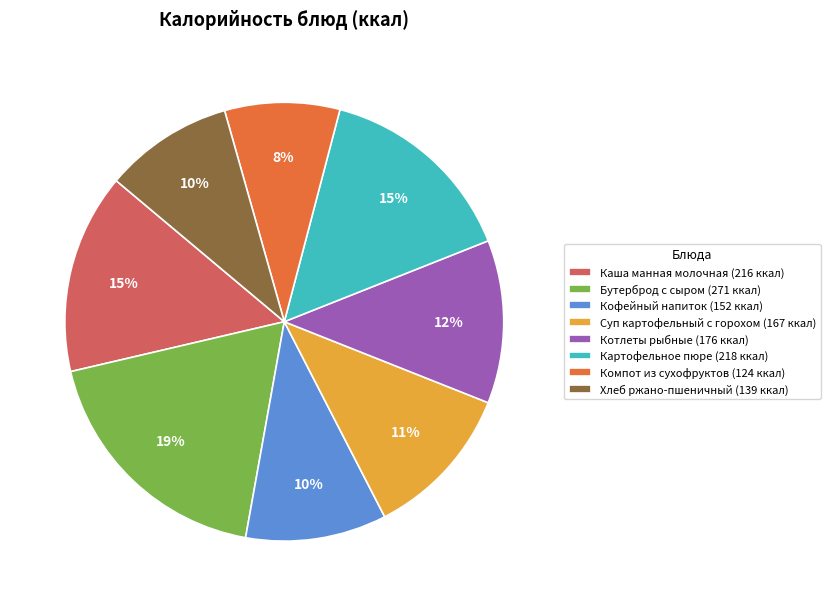

Does Бутерброд с сыром represent more than half of the total?

No